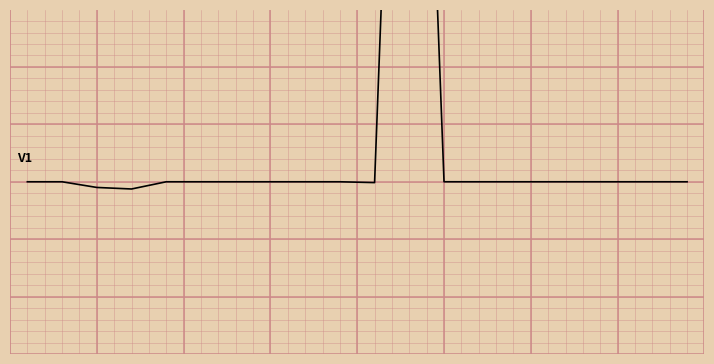

Between 12.5 and 7.5, which is larger?

12.5